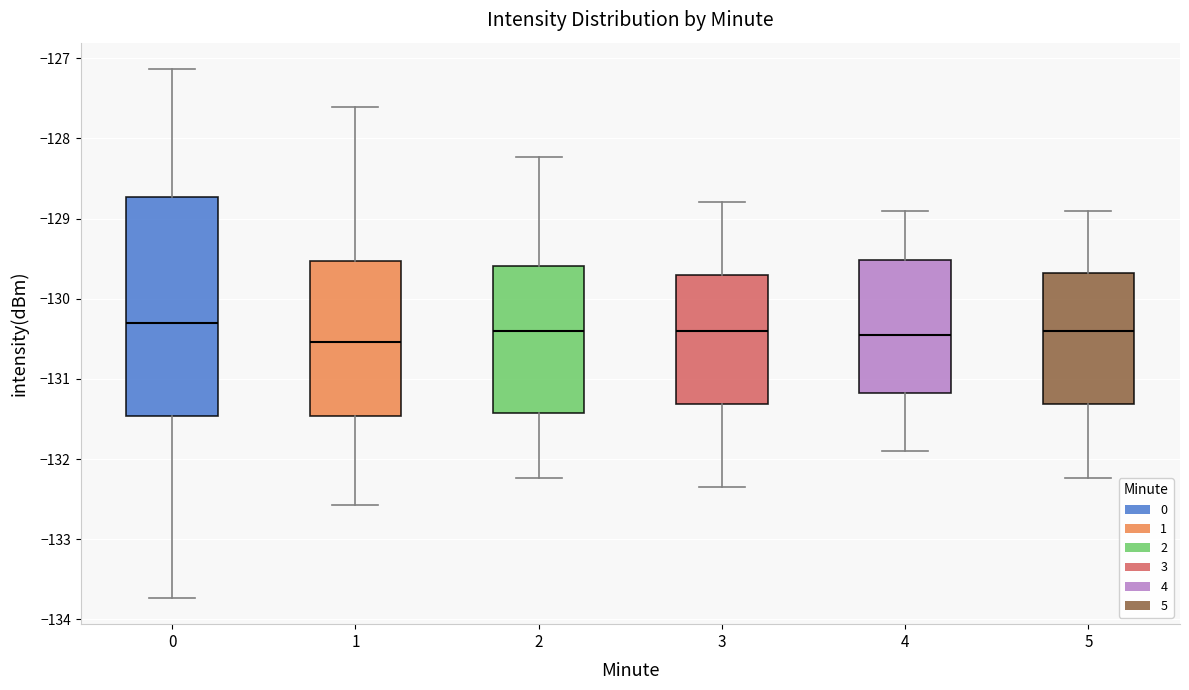

Reading left to right, read every box against the y-axis: the position of its median line, the range the box covers, and the ends of its whiskers. The values are not printed on the chart, so give them approximately, as read against the axis.

0: median -130.3, box -131.5 to -128.7, whiskers -133.7 to -127.1
1: median -130.5, box -131.5 to -129.5, whiskers -132.6 to -127.6
2: median -130.4, box -131.4 to -129.6, whiskers -132.2 to -128.2
3: median -130.4, box -131.3 to -129.7, whiskers -132.3 to -128.8
4: median -130.5, box -131.2 to -129.5, whiskers -131.9 to -128.9
5: median -130.4, box -131.3 to -129.7, whiskers -132.2 to -128.9